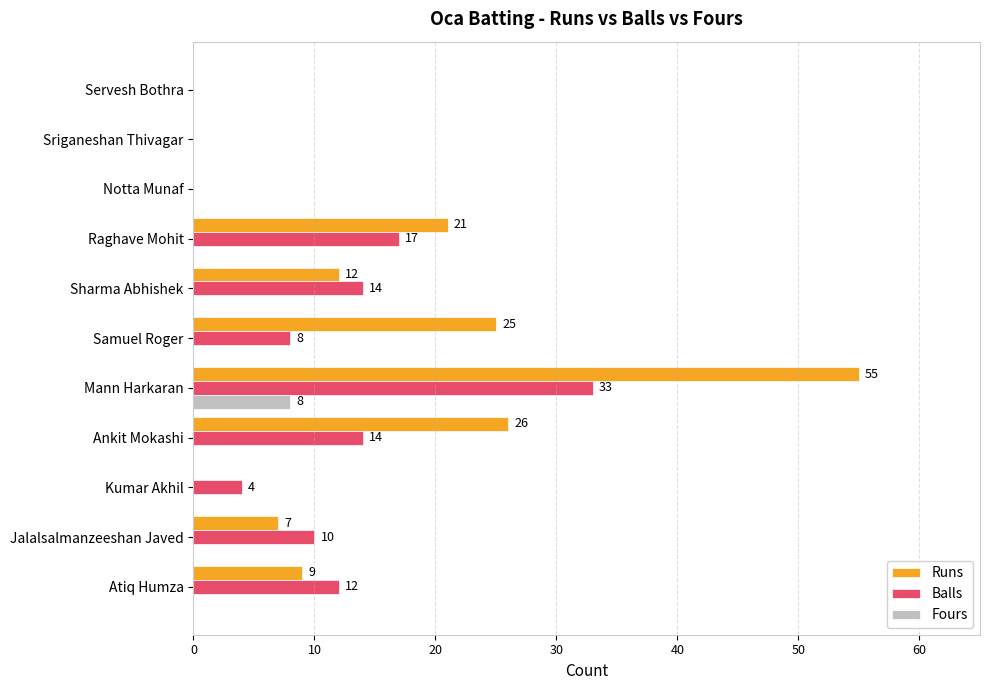

True or false: Runs has a value of 21 at Raghave Mohit.

True